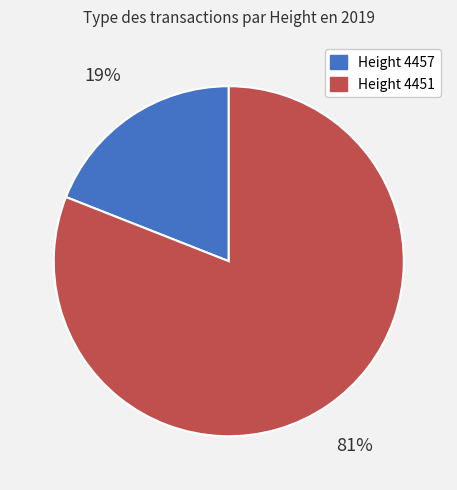

To the nearest percent, what is the difference between the largest and smallest slice percentages?

62%